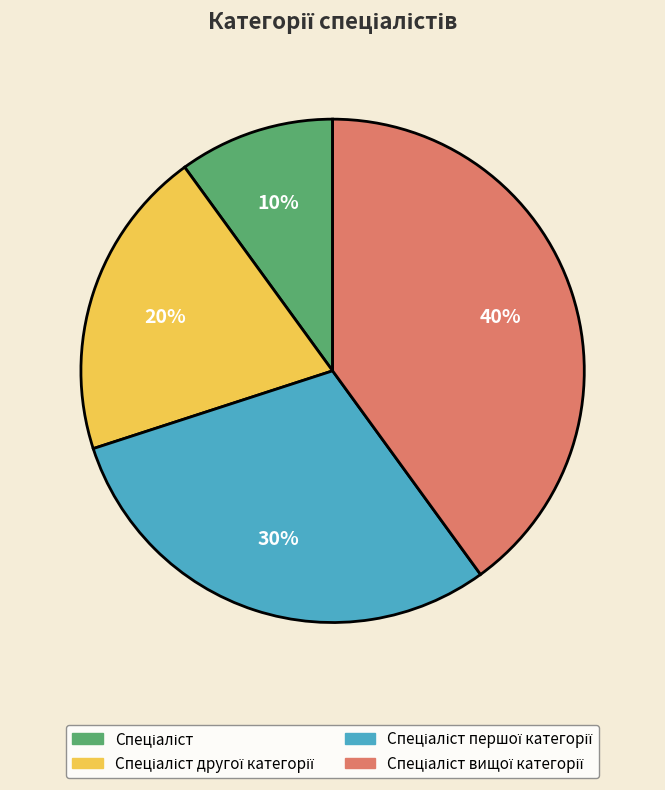

Is there a majority slice in this chart?

No